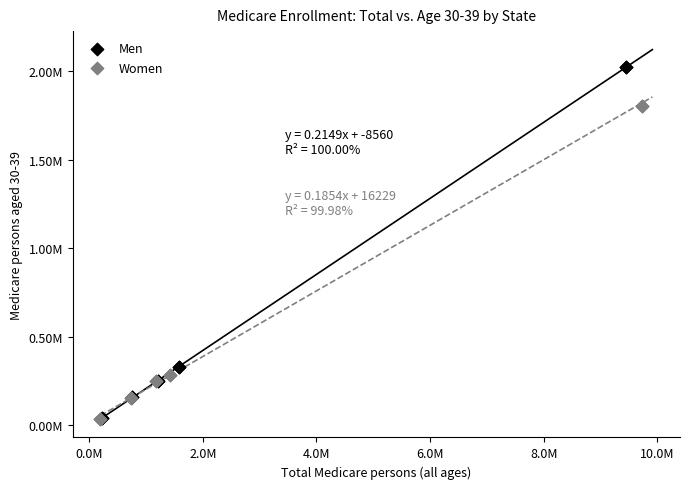

What are all the series names shown in the legend?

Men, Women